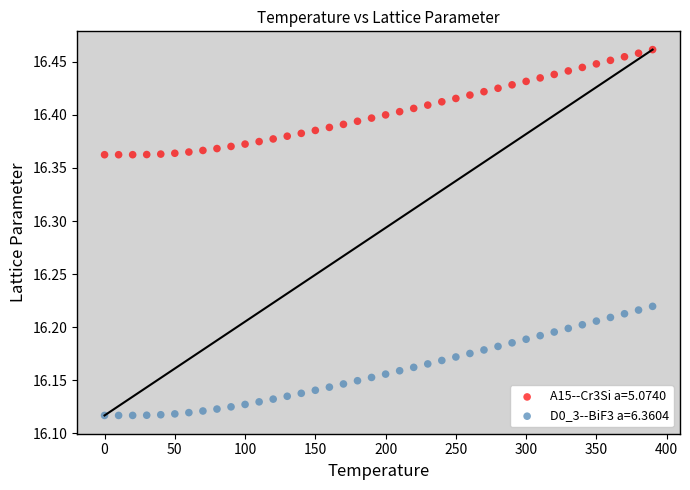

Across all data points, what is the range of X values (max minus min)?

390.0